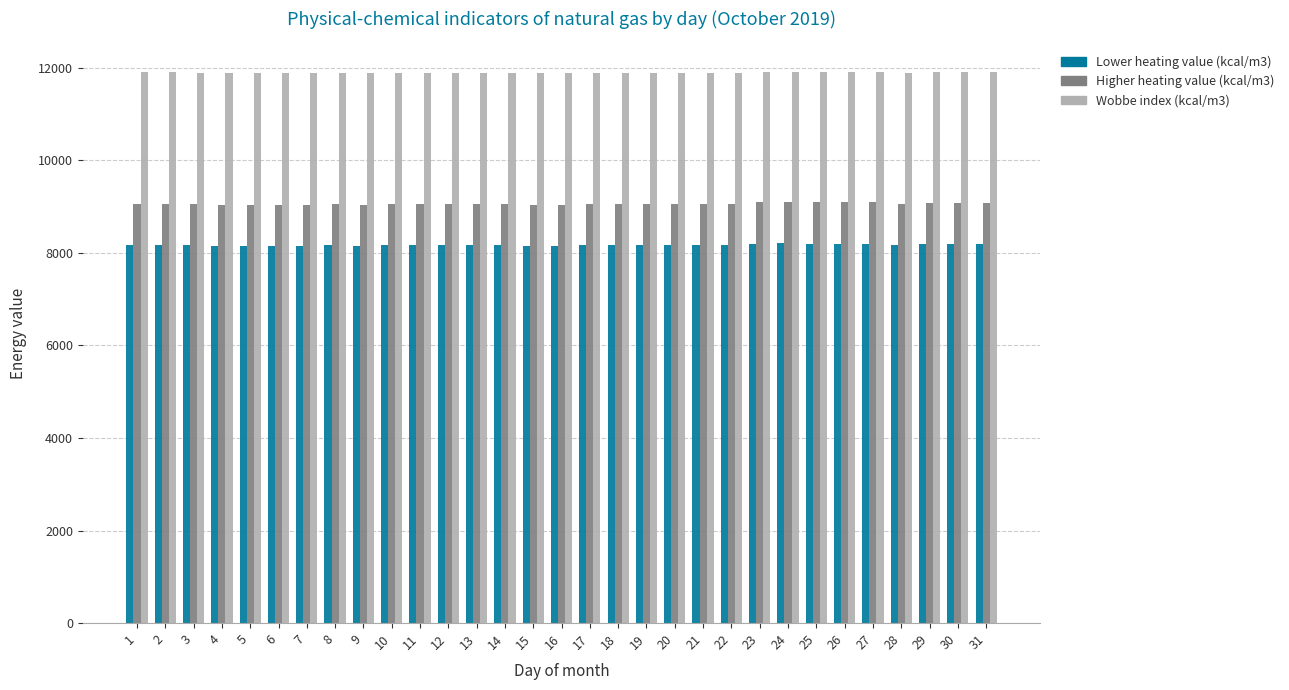

True or false: Higher heating value (kcal/m3) has a value of 9054.9 at 3.

True